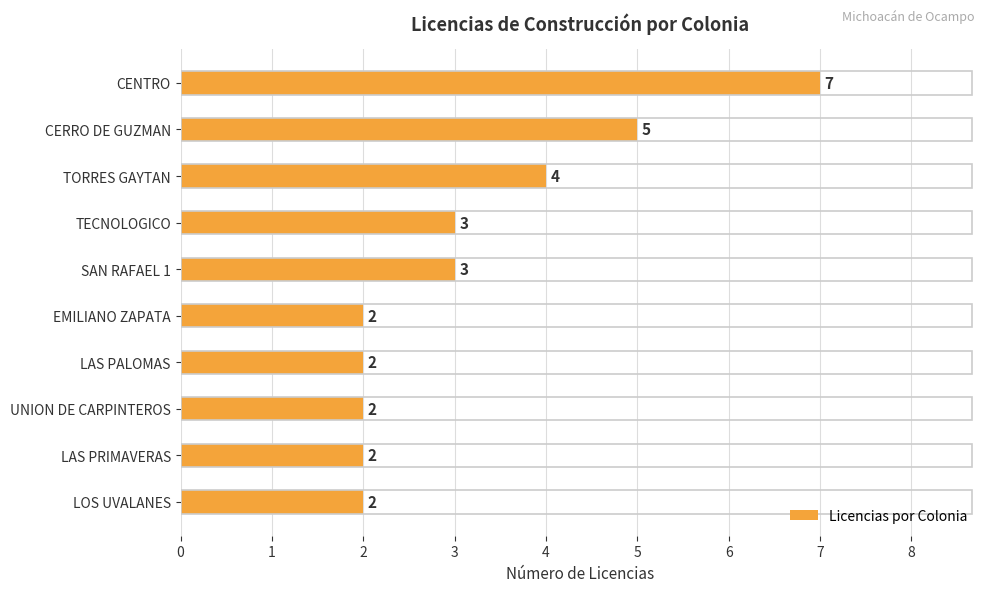

What is the value of the 10th bar from the top?

2